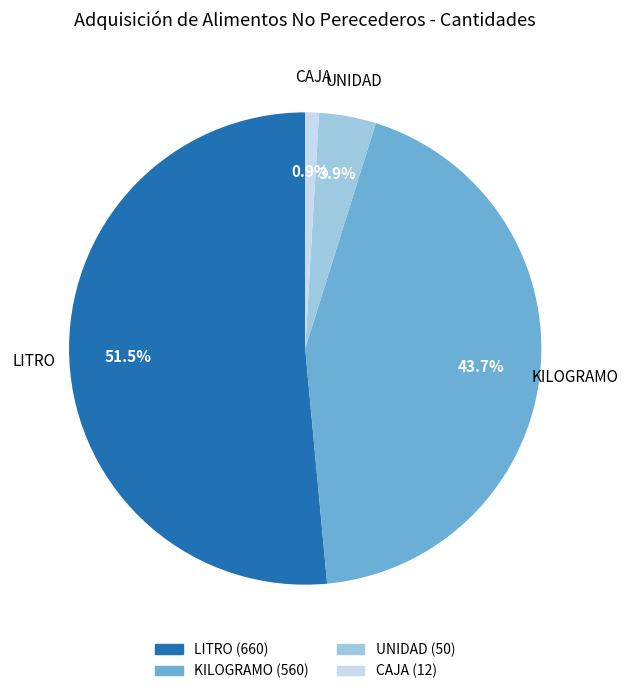

Does any single category account for the majority?

Yes